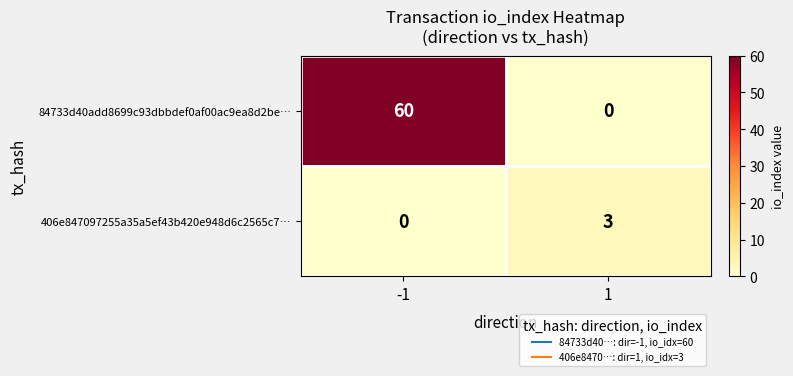

Which series has the widest spread of values?

84733d40add8699c93dbbdef0af00ac9ea8d2be…